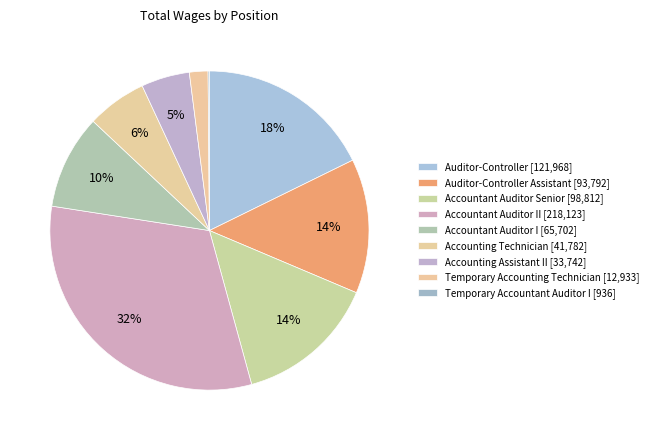

How many slices are in this pie chart?

9